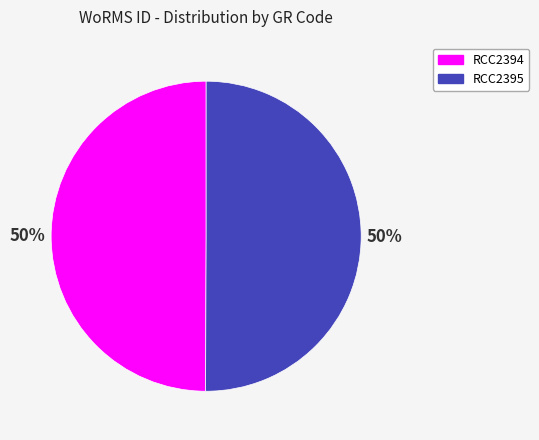

Count the number of slices in the pie.

2